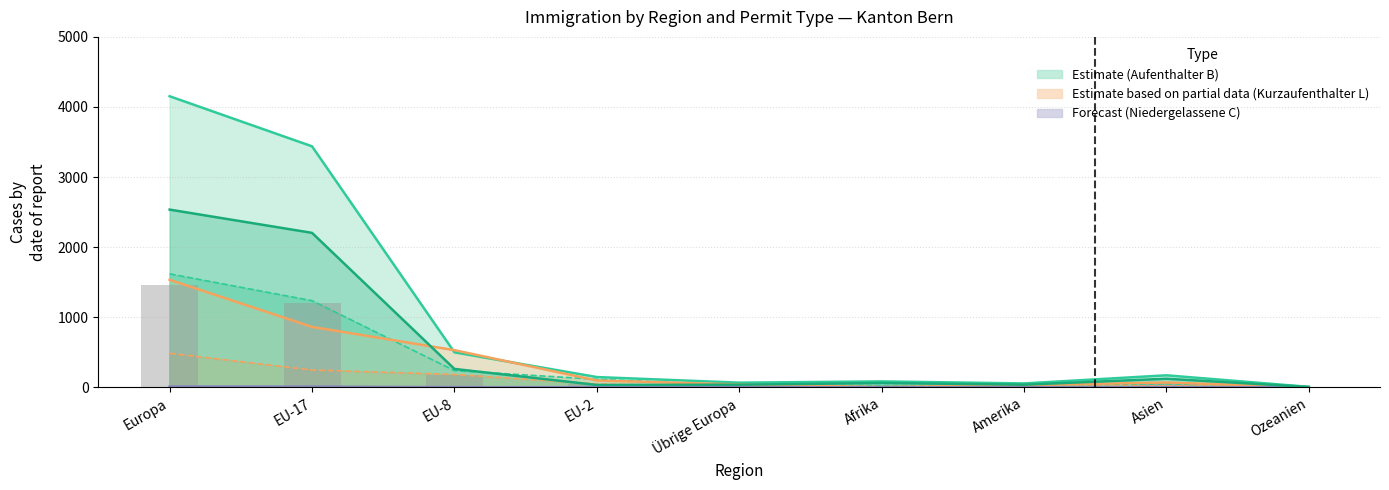

What position from the right is EU-2?

6